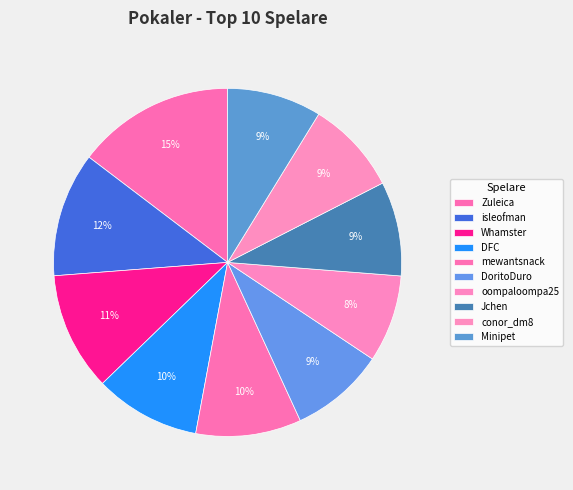

How many slices are in this pie chart?

10